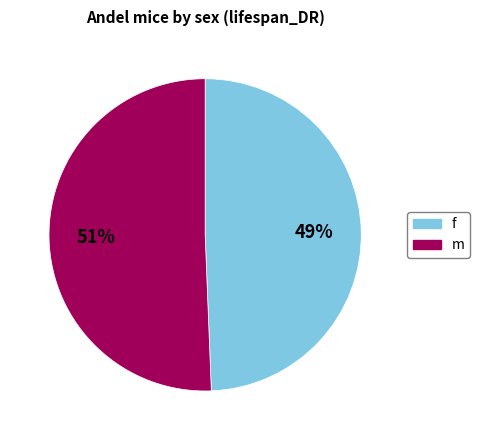

Does any single category account for the majority?

Yes